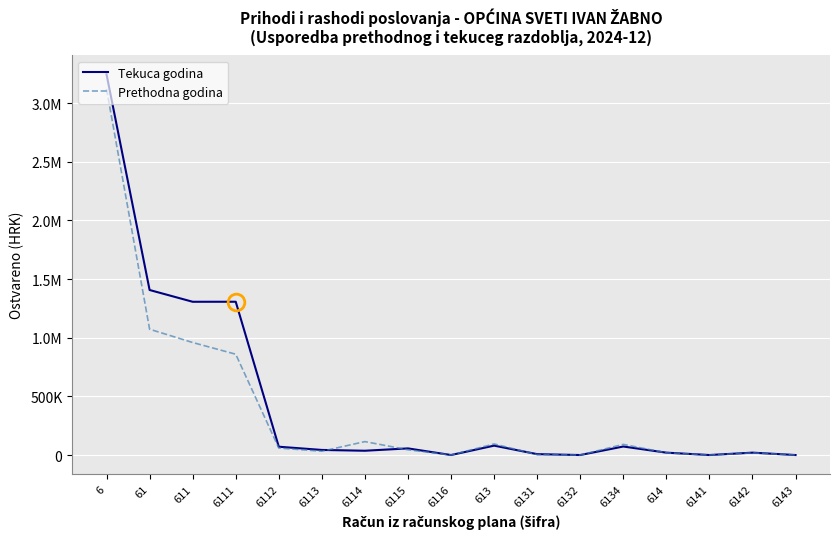

The Tekuca godina series shows 7481.5 at 6131. True or false?

True